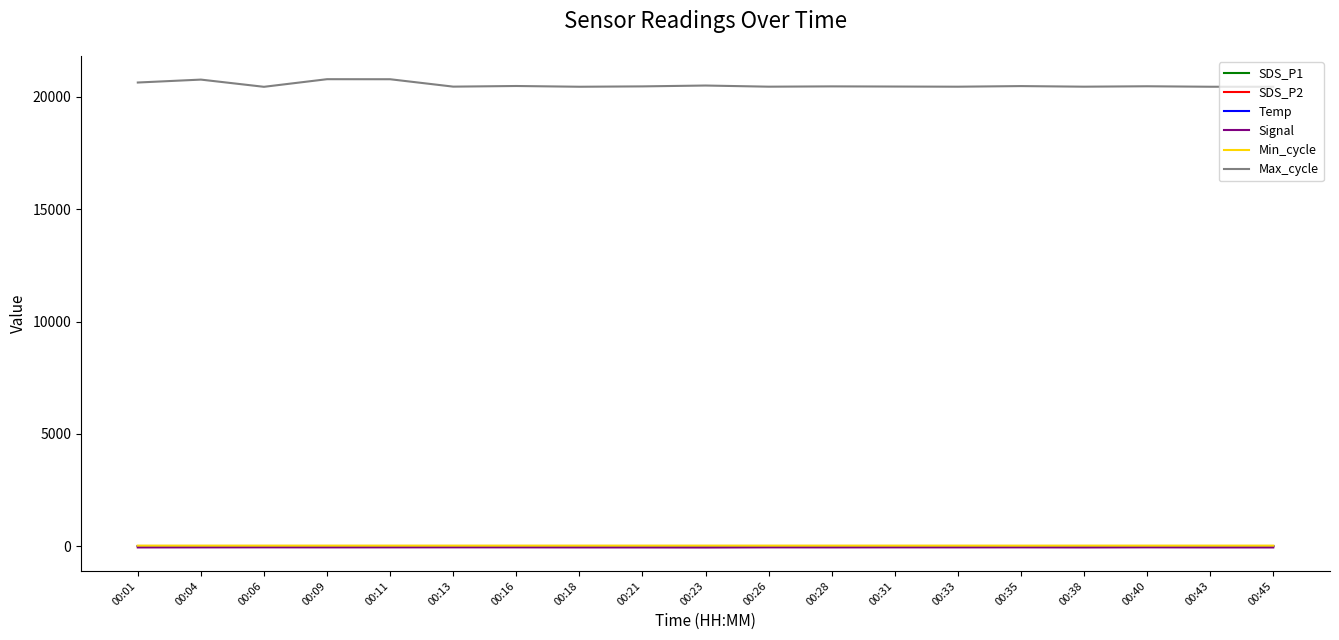

What is the difference between the Signal values at 00:06 and 00:16?

1.0